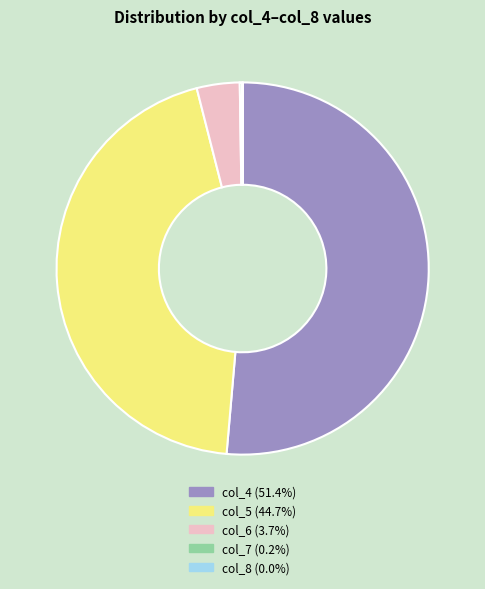

What is the ratio of the value at col_5 (44.7%) to the value at col_4 (51.4%)?

0.9